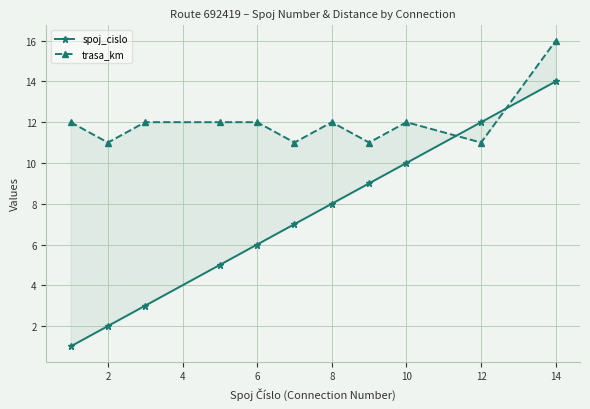

Reading left to right, transcribe all the data shown in this chart.

spoj_cislo: 1	2	3	5	6	7	8	9	10	12	14
trasa_km: 12	11	12	12	12	11	12	11	12	11	16